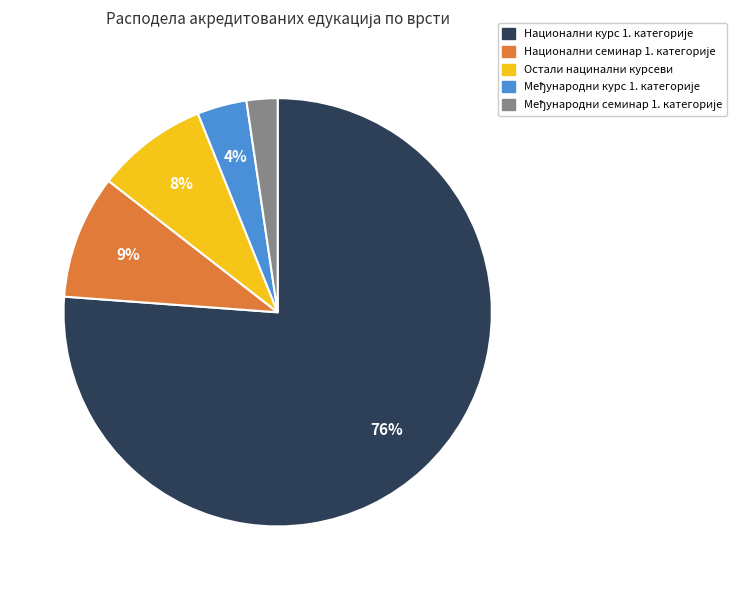

To the nearest percent, what percentage of the pie is Остали нацинални курсеви?

8%